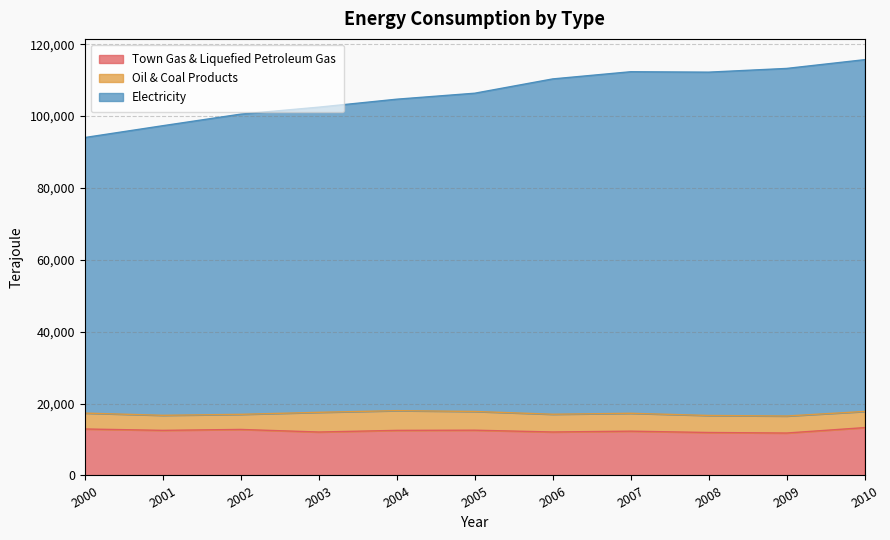

At which category is the sum across all series the highest?

2010